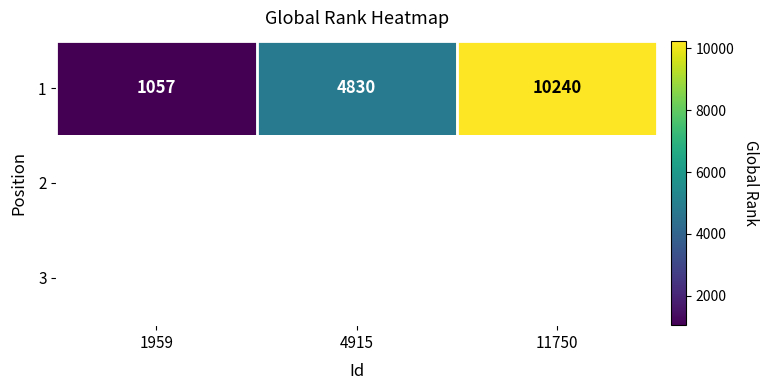

Rank the categories by value from highest to lowest.

11750, 4915, 1959